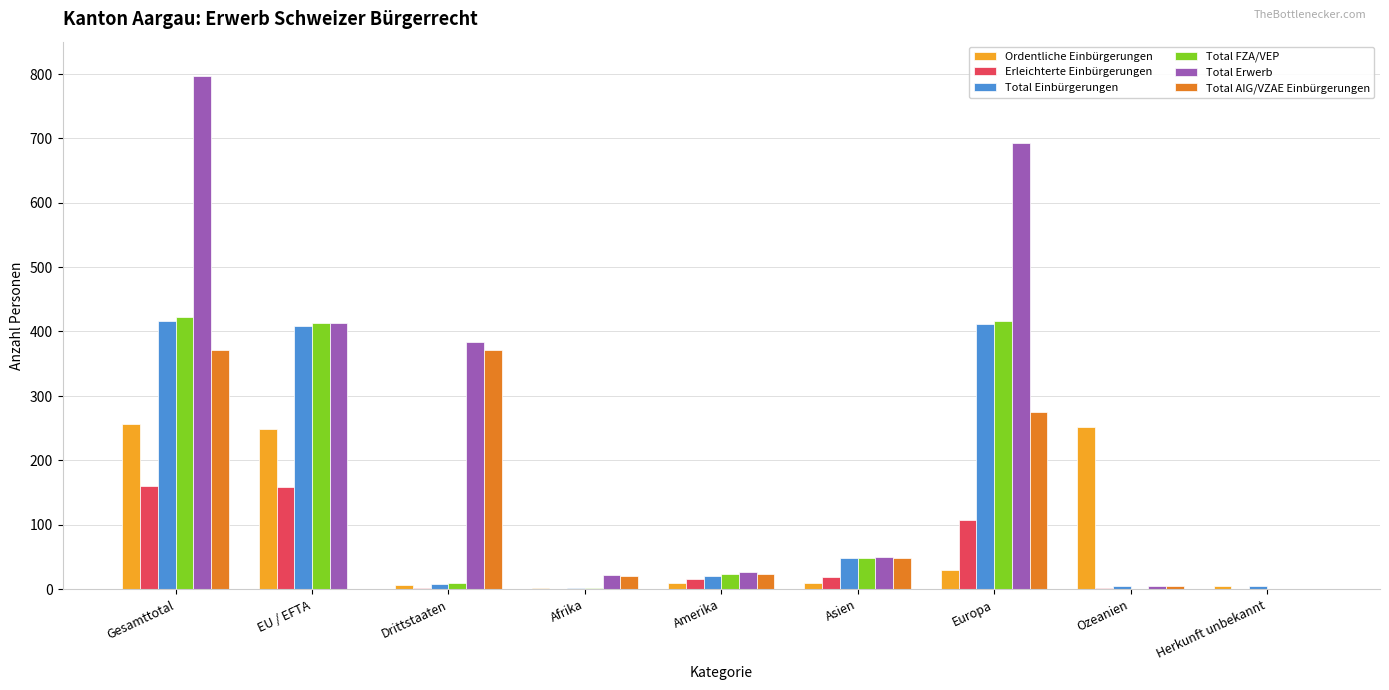

Are the bars grouped side by side (vs. stacked)?

Yes